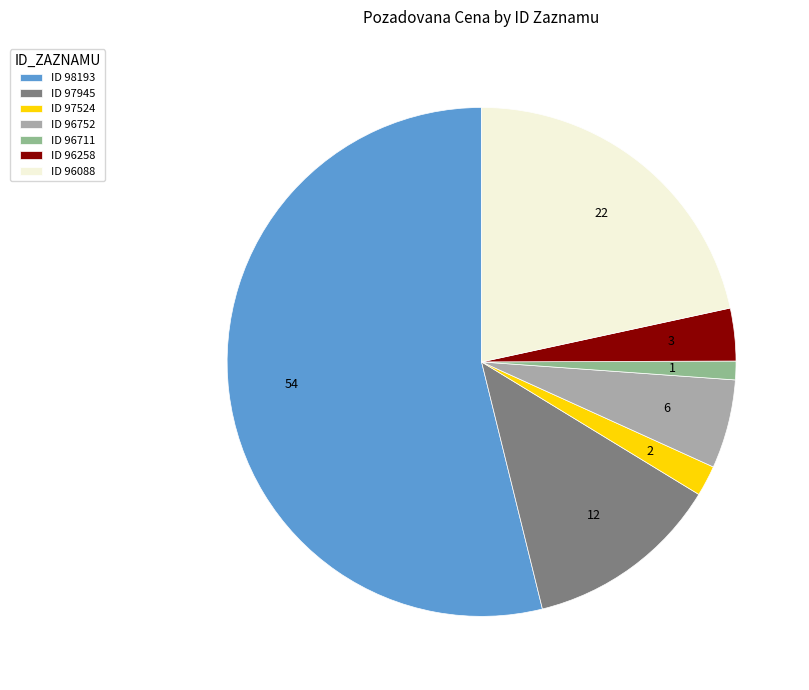

Do ID 96711 and ID 96088 together represent more than half of the pie?

No